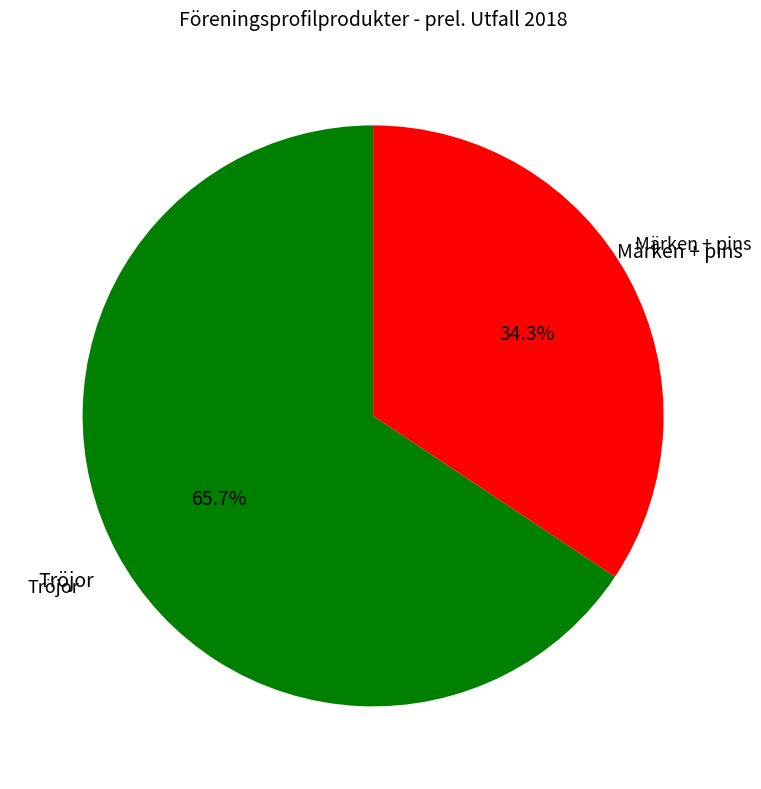

Does any single category account for the majority?

Yes